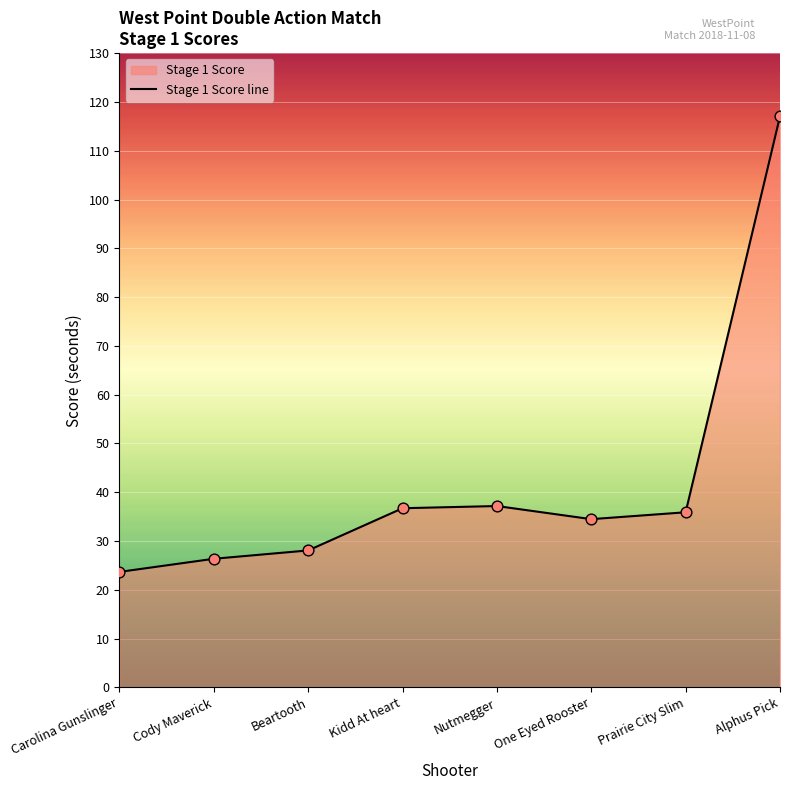

Which has a higher value, Nutmegger or Prairie City Slim?

Nutmegger